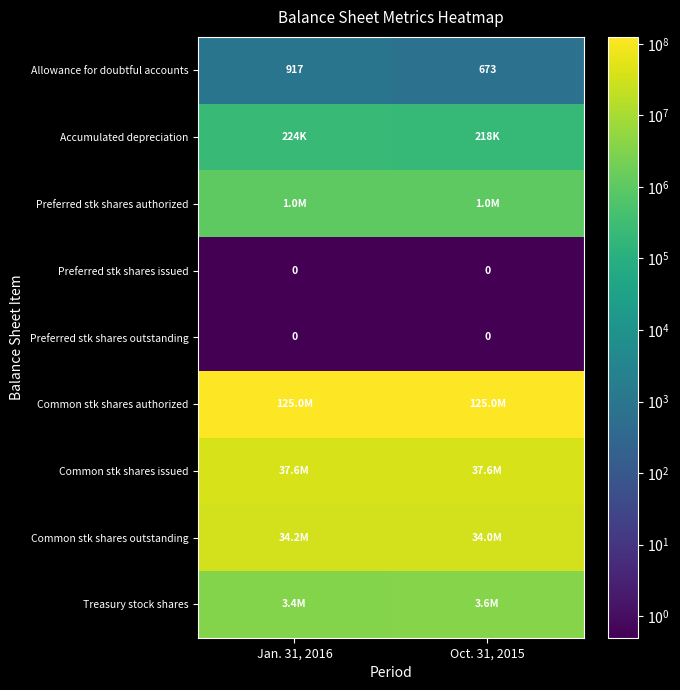

Which has a higher value, Jan. 31, 2016 or Oct. 31, 2015?

Jan. 31, 2016